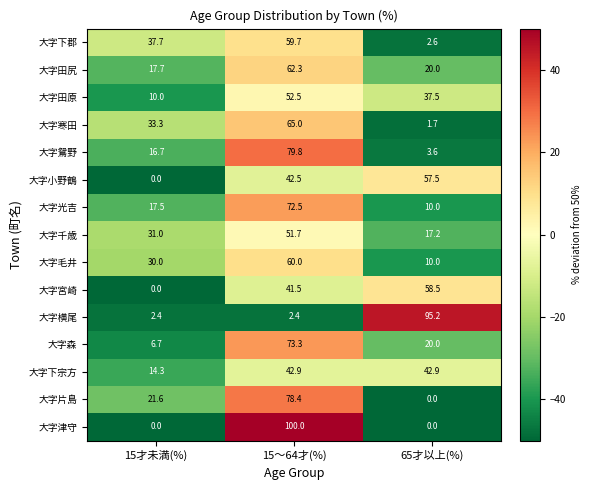

What is the maximum value for 大字下郡?

59.7